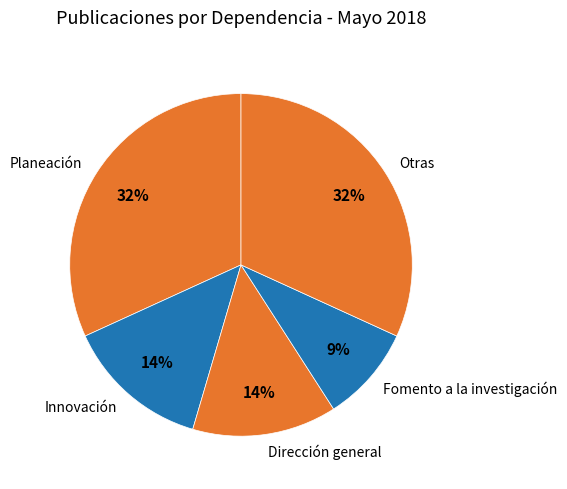

Is Innovación the majority of the pie?

No